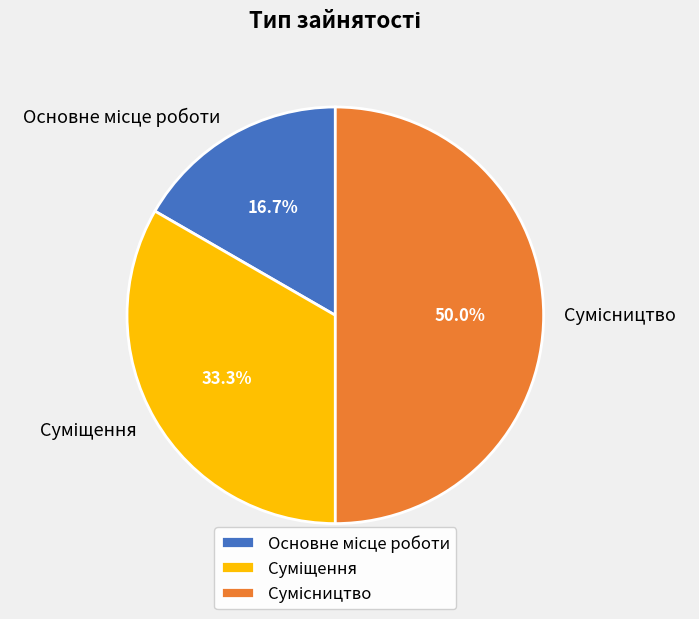

Which has a higher value, Сумісництво or Основне місце роботи?

Сумісництво